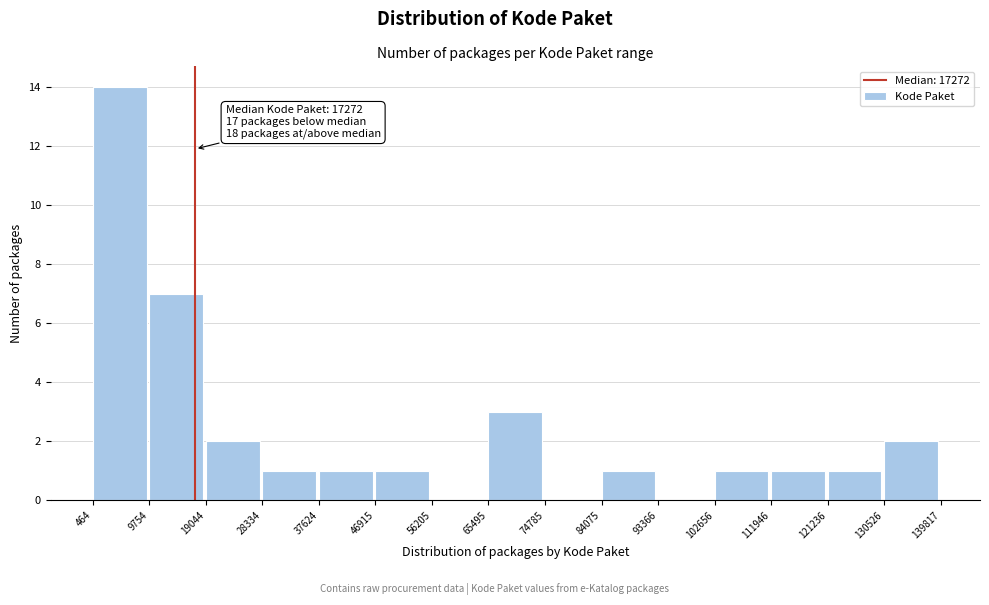

Over which range of the x-axis is the bar tallest?

464 to 9754